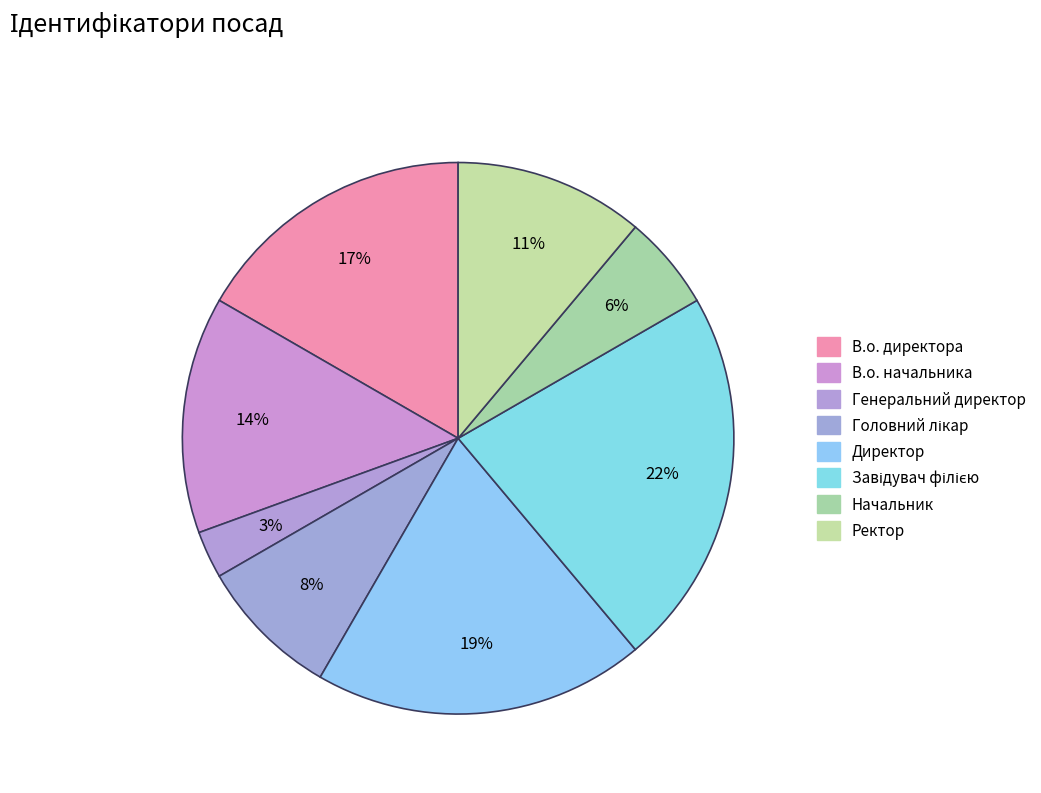

To the nearest percent, what is the difference between the Ректор and В.о. директора slice percentages?

6%